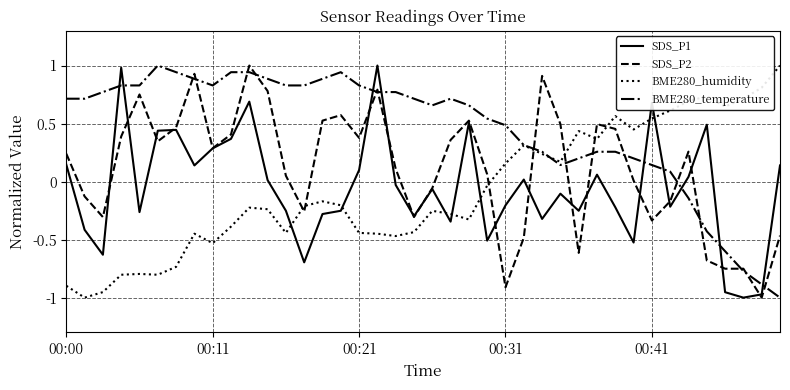

After their last crossing, which series has the higher values: BME280_humidity or SDS_P1?

BME280_humidity